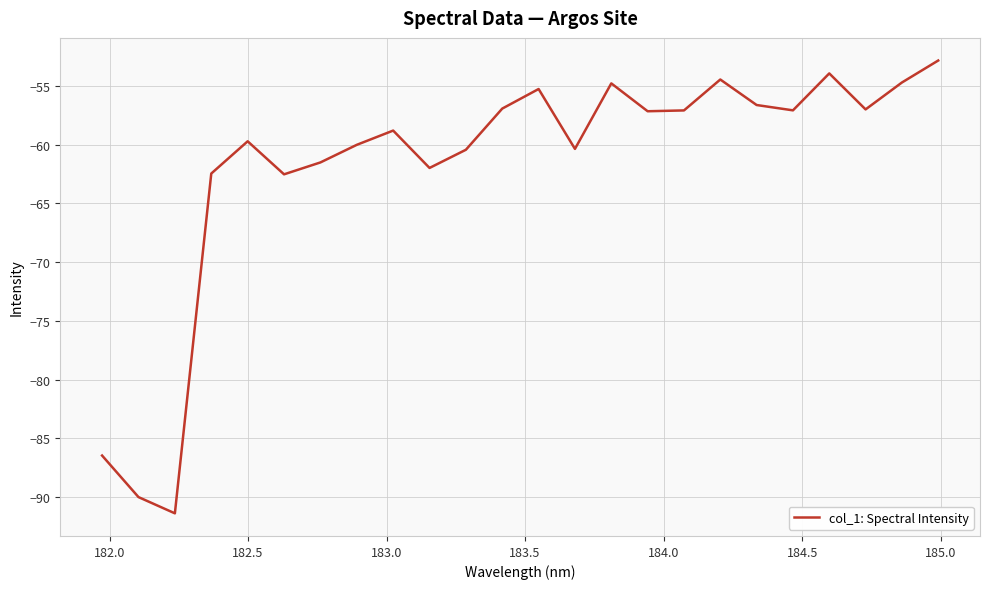

What is the smallest value displayed?

-91.4